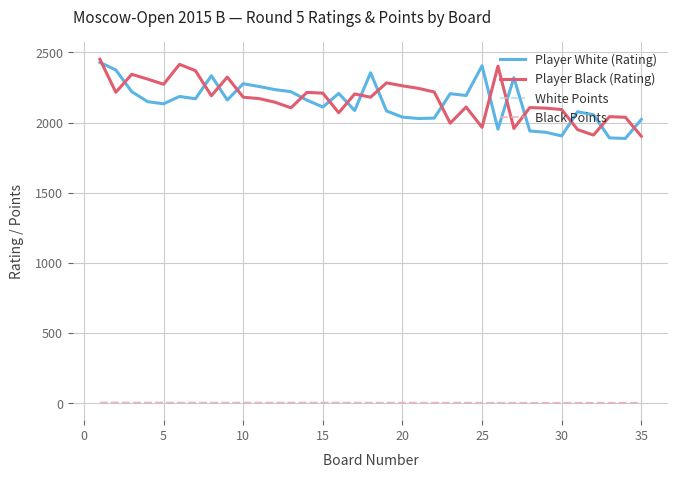

What is the maximum value shown in the chart?

2451.0